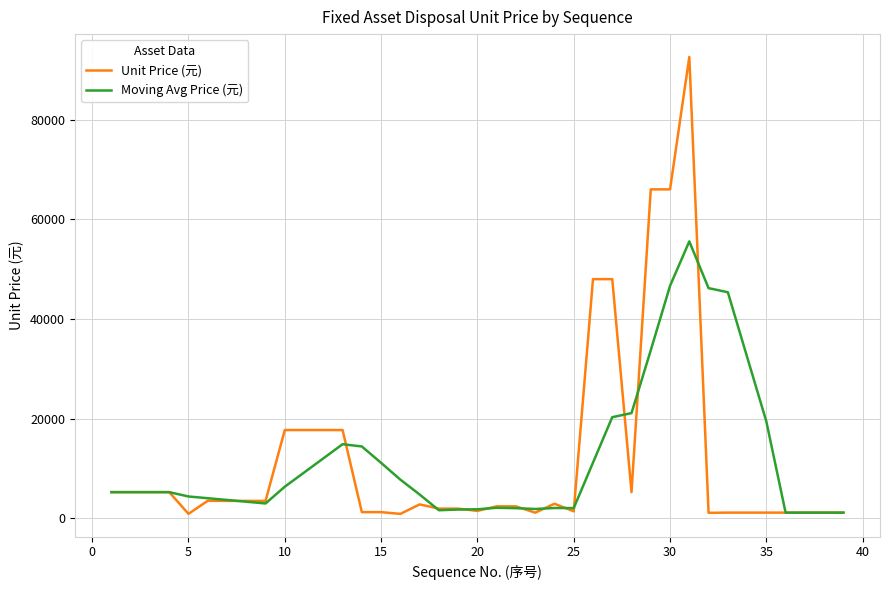

What is the smallest value displayed?

900.0